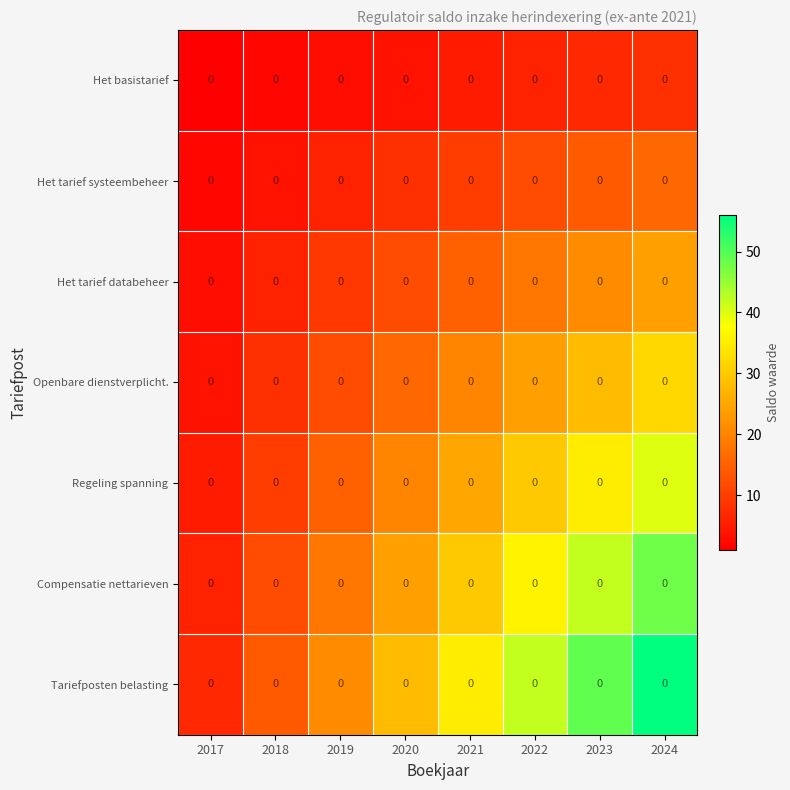

What is the difference between the highest and lowest values at 2018?

12